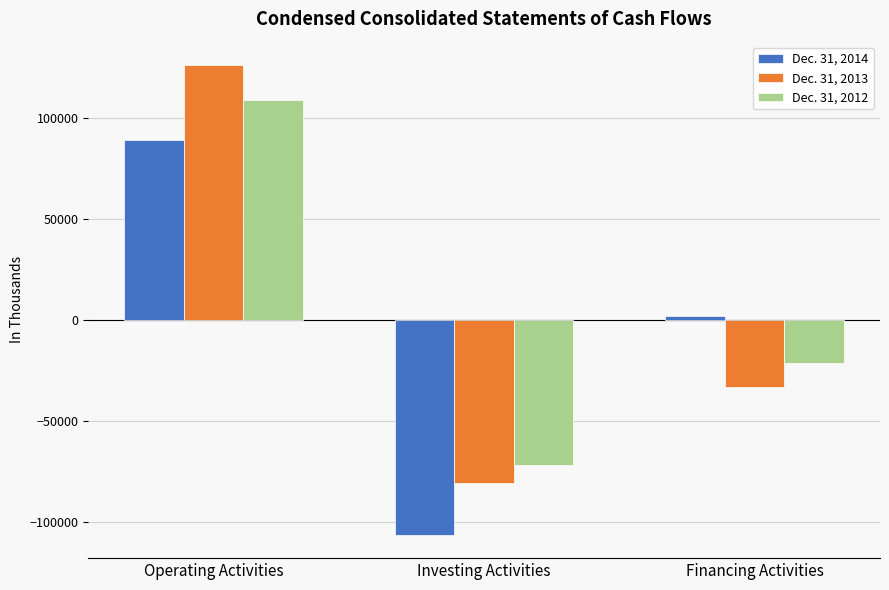

Where does the Dec. 31, 2013 series first go above -33316?

Operating Activities